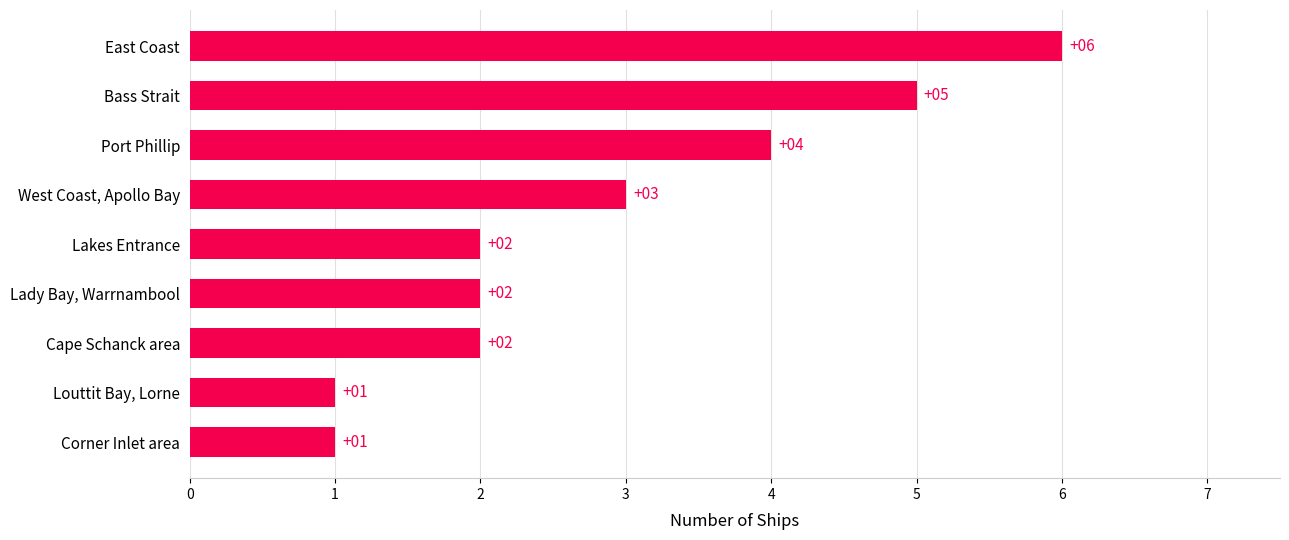

The value at Cape Schanck area is 2. True or false?

True